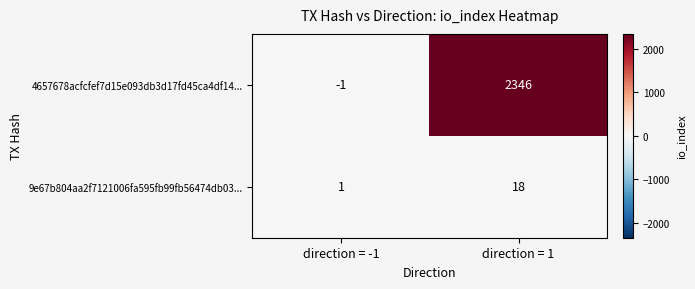

At which label is 9e67b804aa2f7121006fa595fb99fb56474db03... closest to 9?

direction = -1